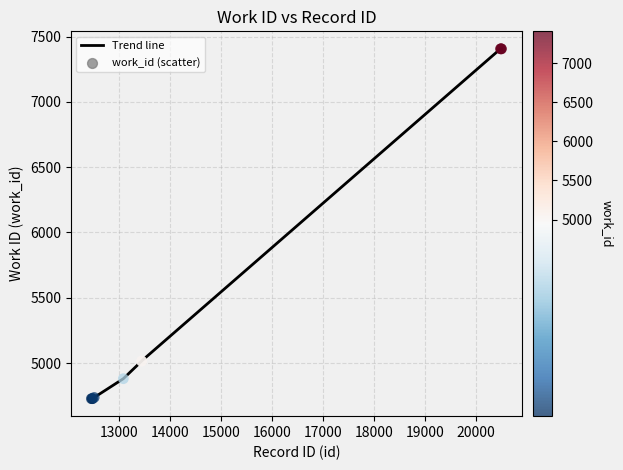

What is the difference between the maximum and minimum values?

2680